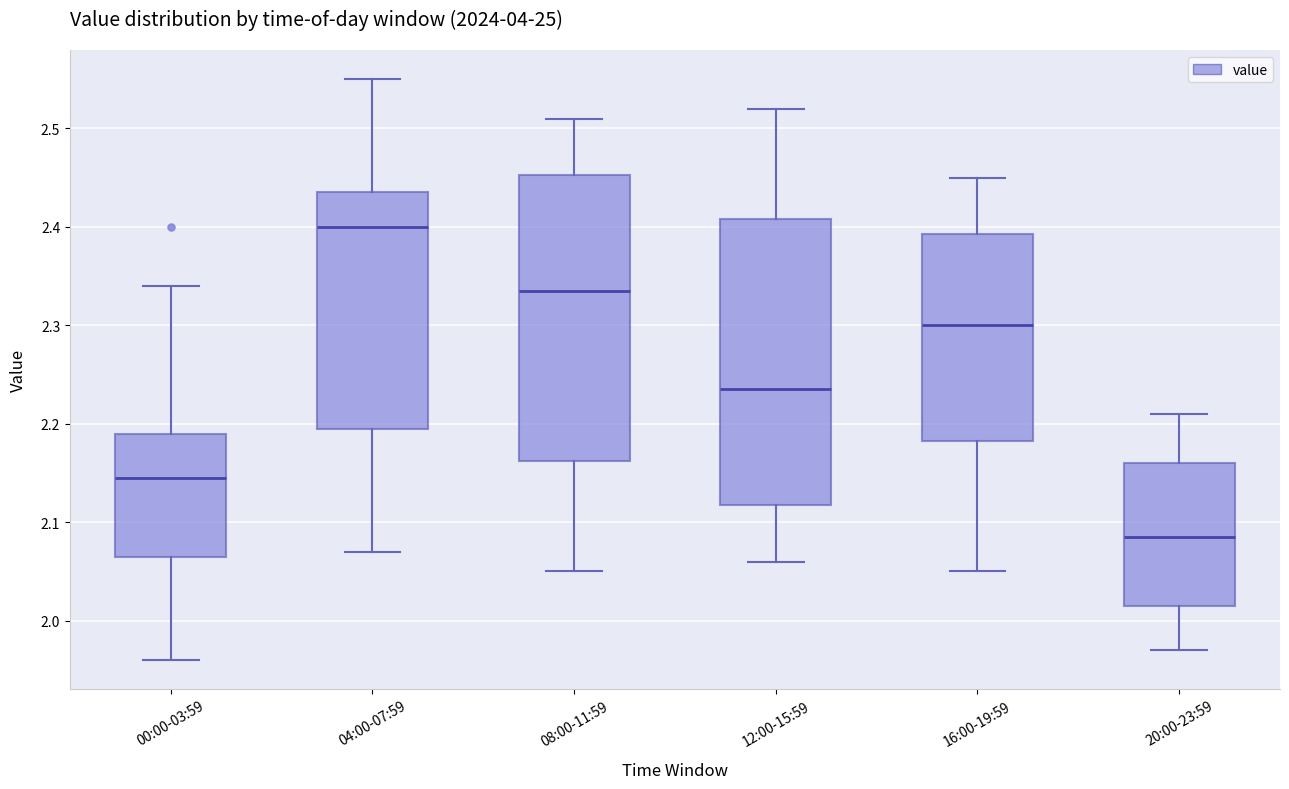

Reading left to right, transcribe this box plot: for each box, give where its median line is, the range the box spans, and where its two whiskers end, as read against the y-axis. The values are not printed on the chart, so give them approximately, as read against the axis.

00:00-03:59: median 2.15, box 2.07 to 2.19, whiskers 1.96 to 2.34
04:00-07:59: median 2.40, box 2.20 to 2.44, whiskers 2.07 to 2.55
08:00-11:59: median 2.34, box 2.16 to 2.45, whiskers 2.05 to 2.51
12:00-15:59: median 2.24, box 2.12 to 2.41, whiskers 2.06 to 2.52
16:00-19:59: median 2.30, box 2.18 to 2.39, whiskers 2.05 to 2.45
20:00-23:59: median 2.09, box 2.02 to 2.16, whiskers 1.97 to 2.21